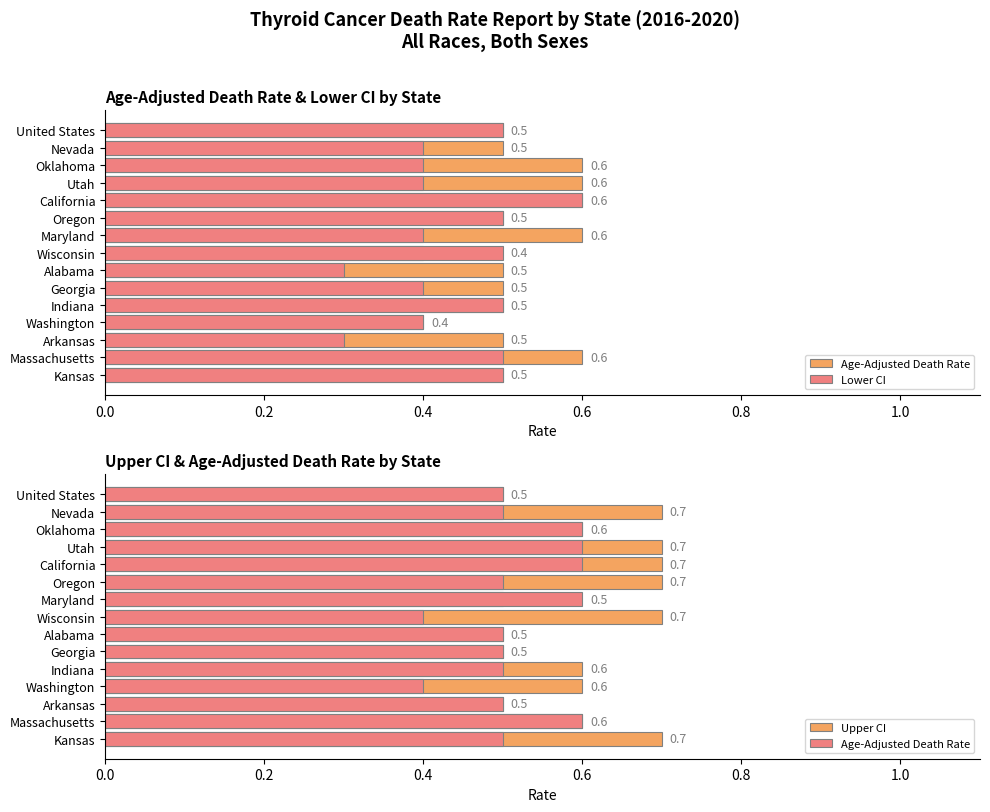

At which category does the chart reach its minimum across all series?

Alabama